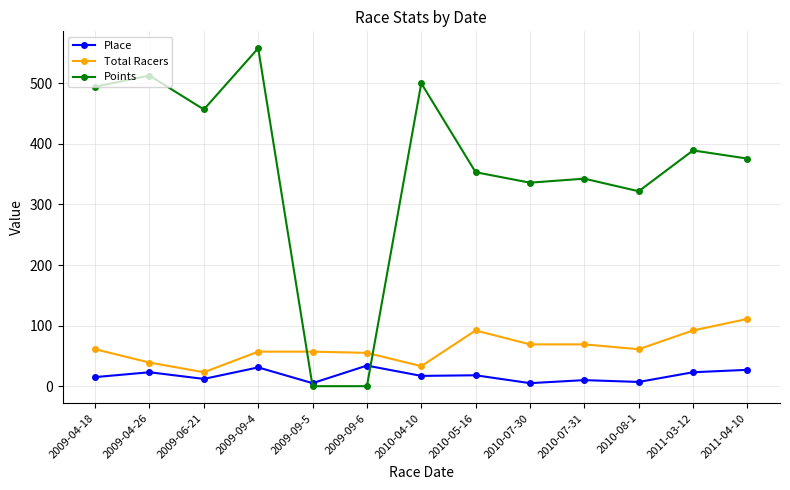

What is the label of the 8th point from the right?

2009-09-6